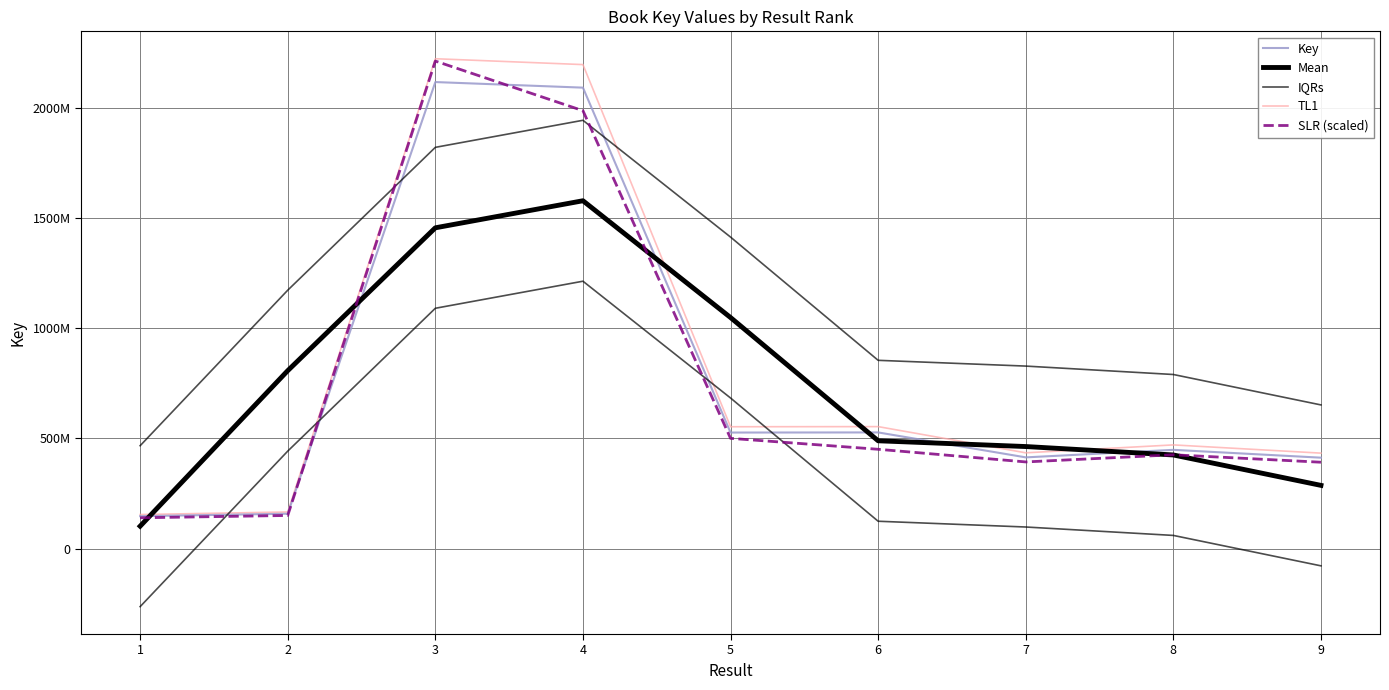

Does the chart have visible grid lines?

Yes